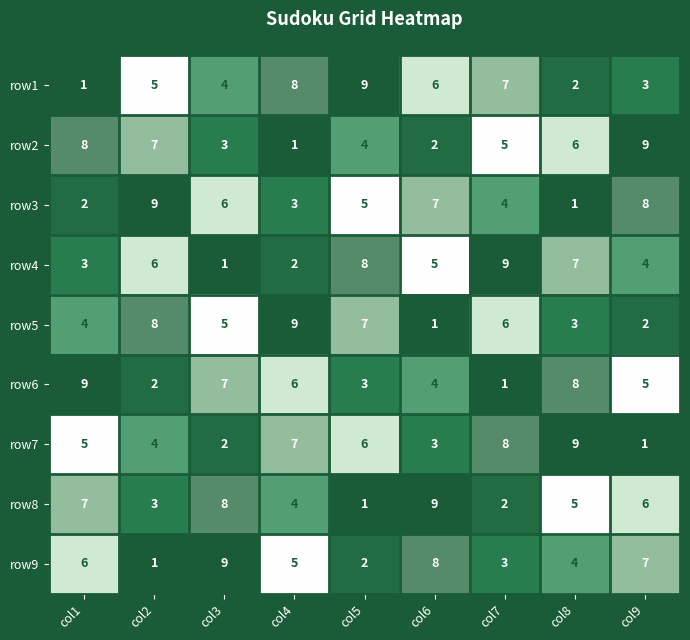

What is the difference between the highest and lowest values at col5?

8